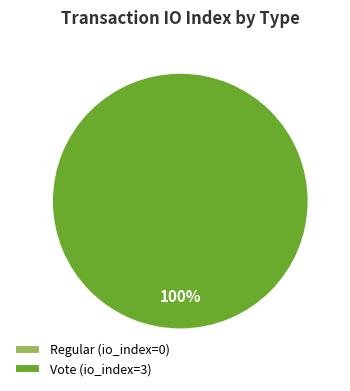

Which category has the smallest portion of the pie?

Regular